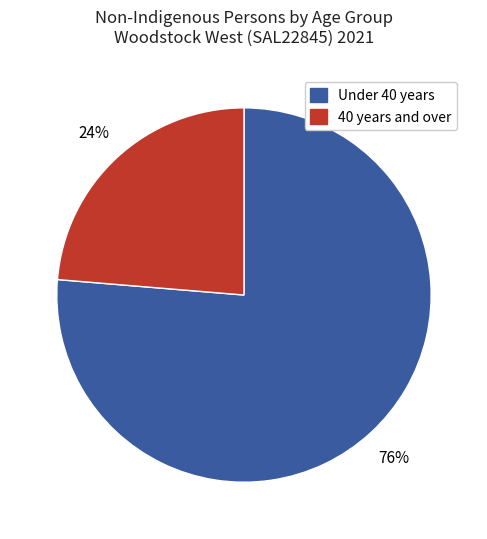

Does any single category account for the majority?

Yes